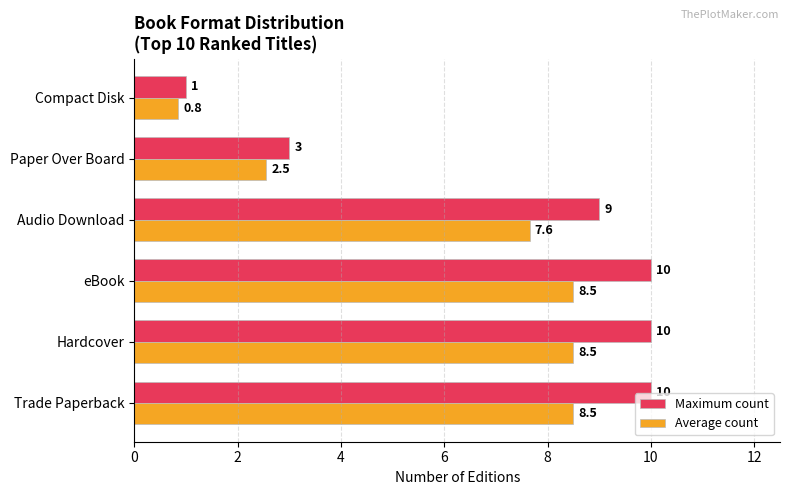

What is the difference between the Maximum count values at eBook and Compact Disk?

9.0